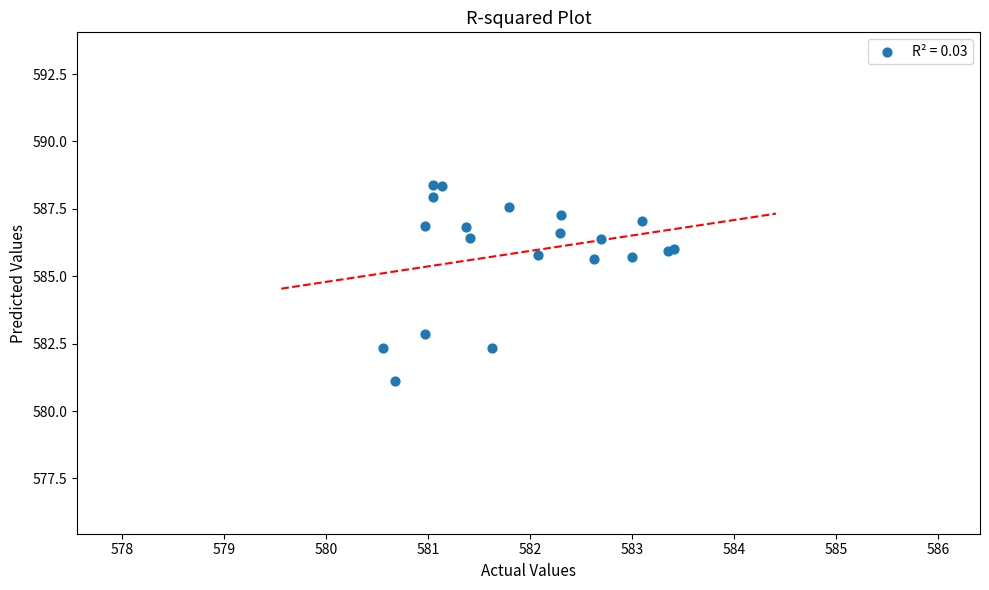

What Y value in the scatter plot is closest to 584?

582.9